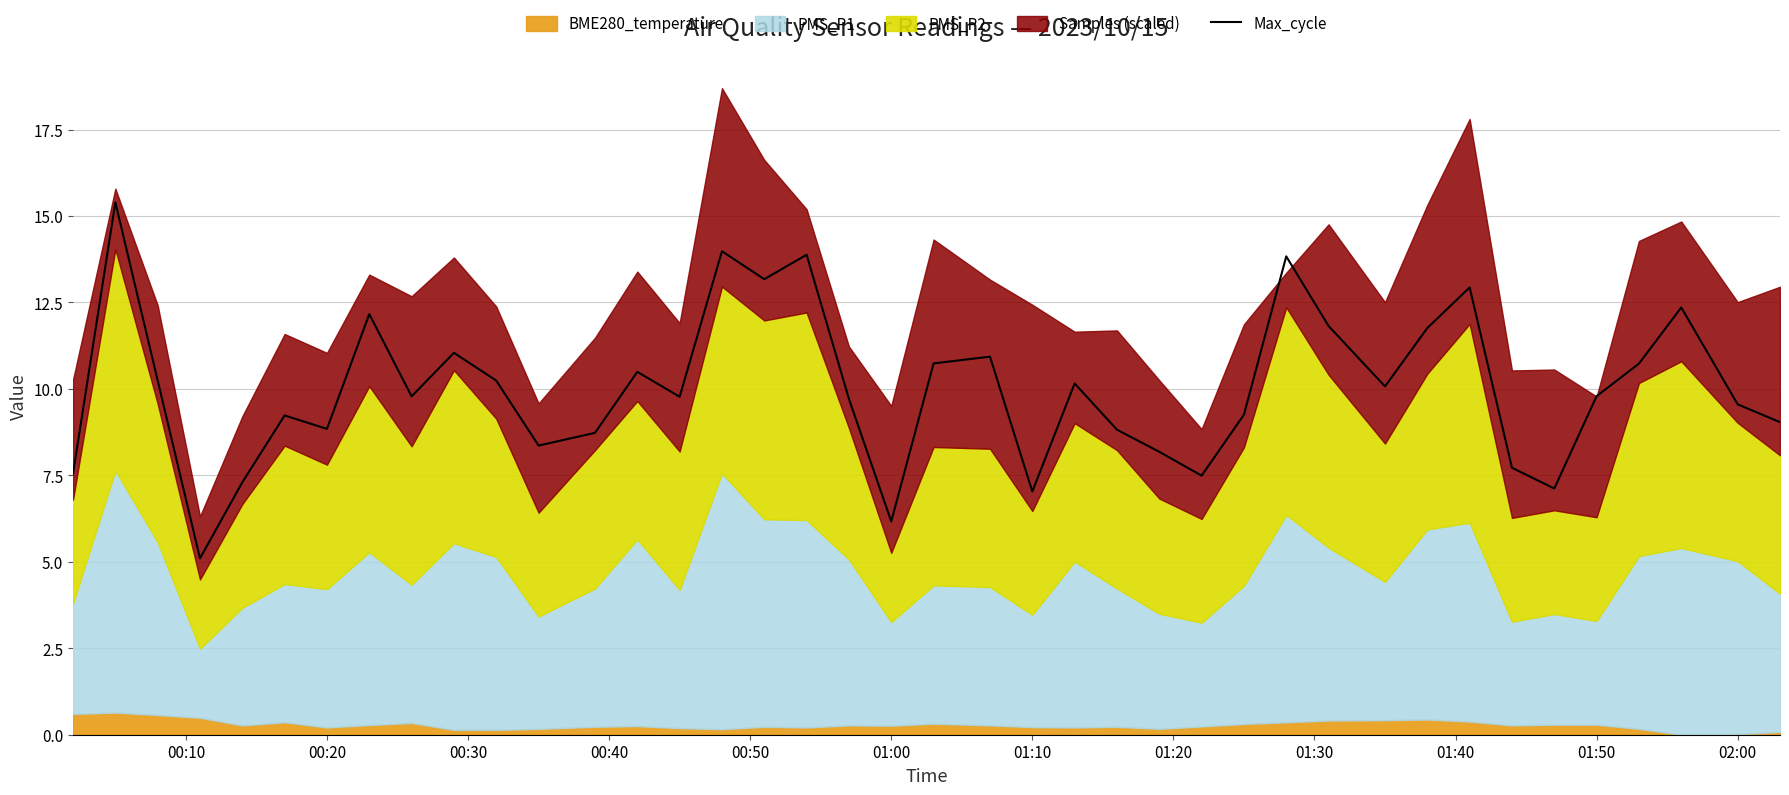

What is the maximum value for Max_cycle?

15.4